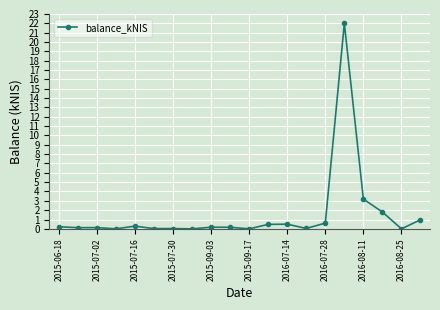

What is the average value?

1.5